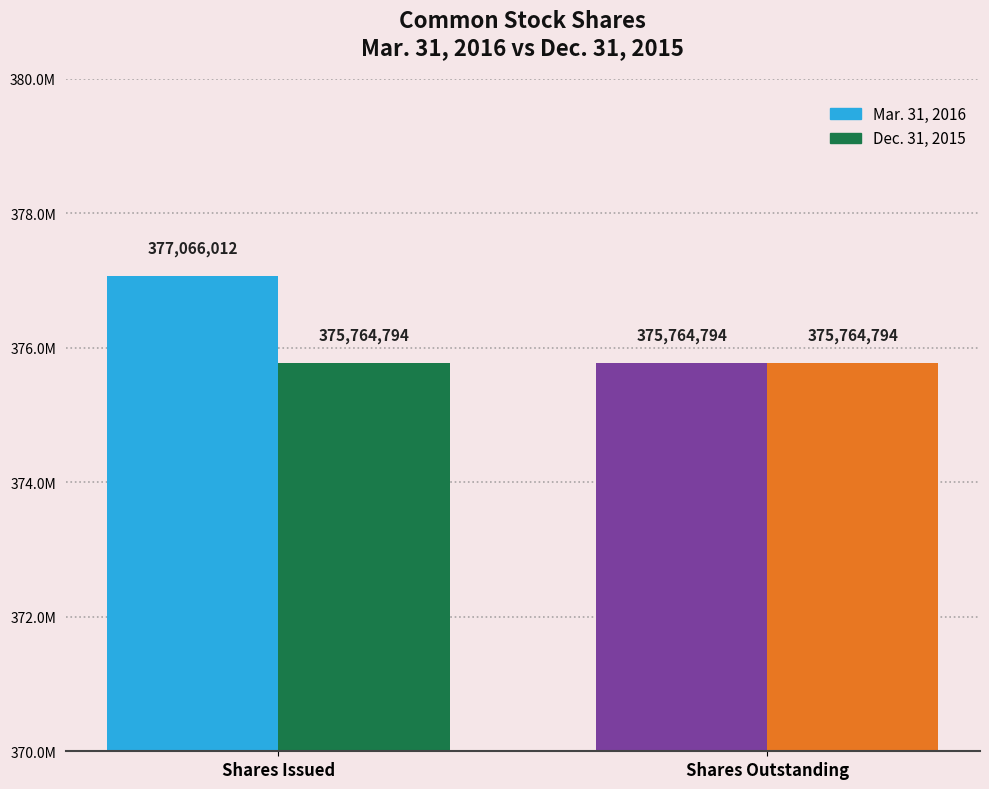

True or false: Mar. 31, 2016 has a value of 113207061 at Common stock, shares issued.

False